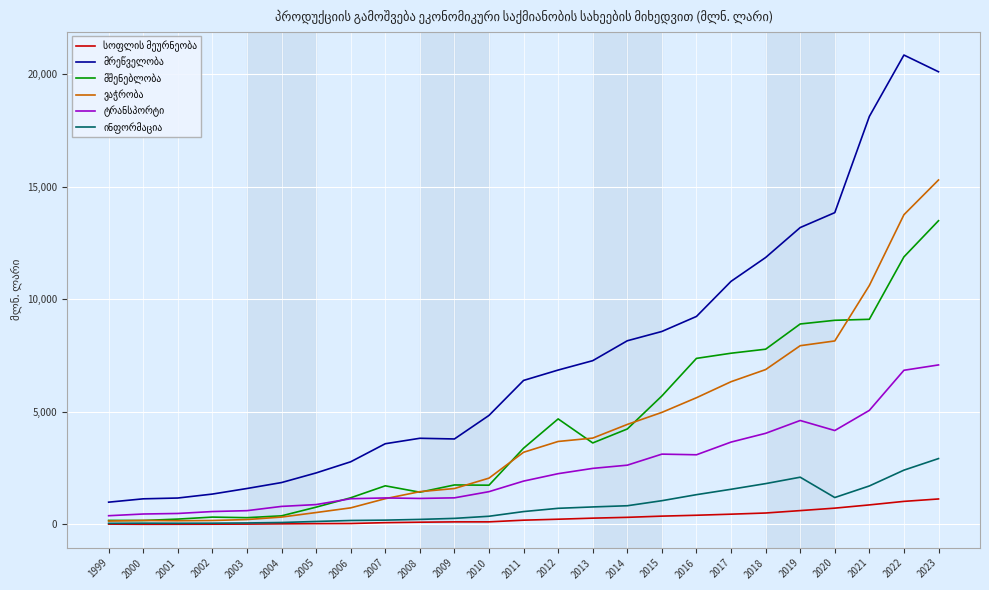

What is the difference between the highest and lowest values at 2012?

6628.9